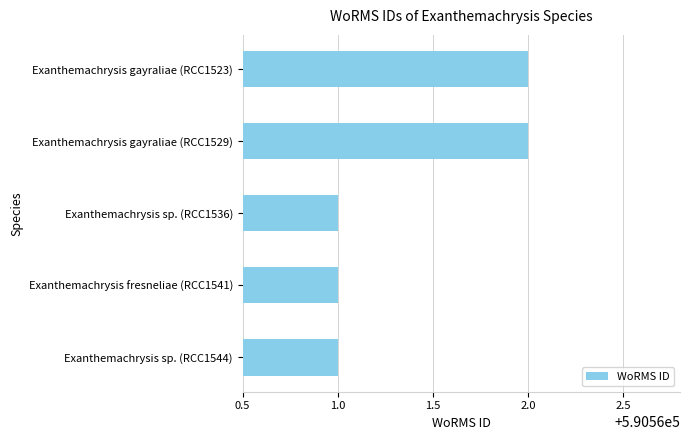

Is it true that the value at Exanthemachrysis gayraliae (RCC1529) is 1044326?

False